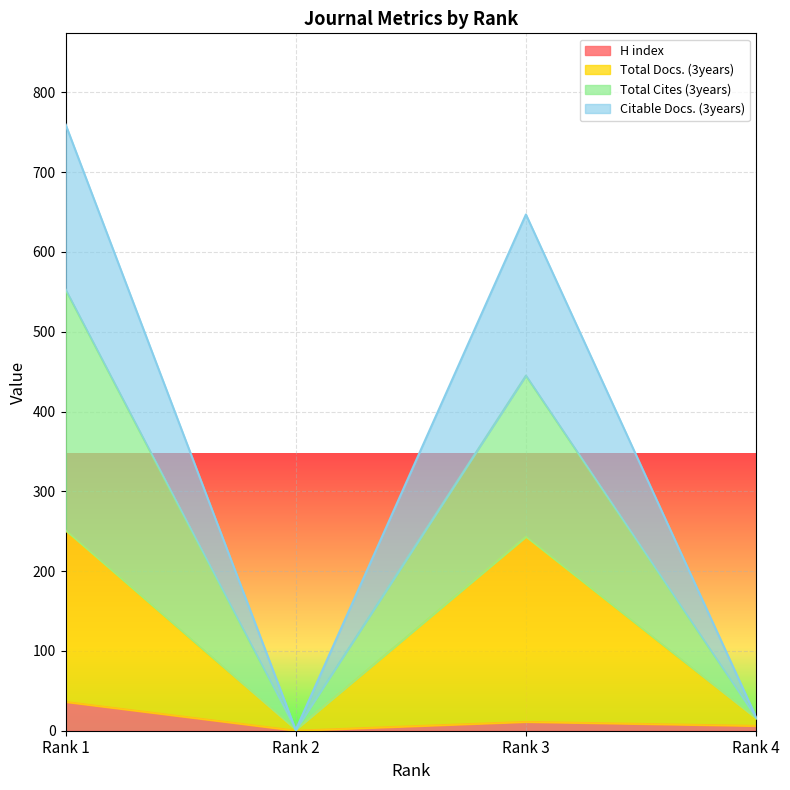

At which category does the chart reach its minimum across all series?

Rank 2